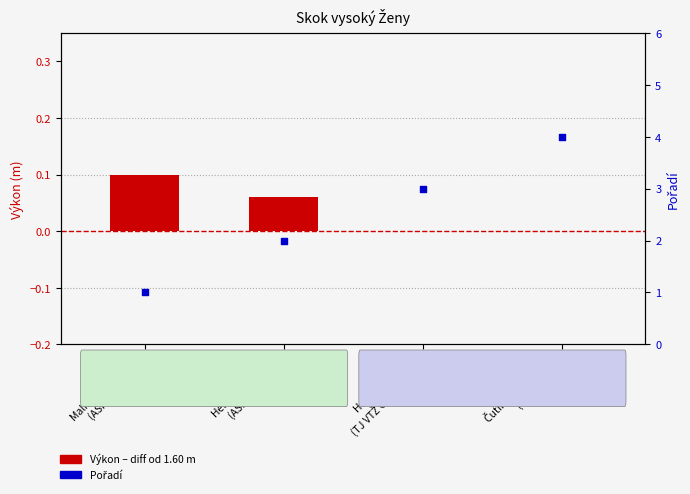

Which series reaches the minimum Y coordinate?

Výkon (diff from 1.60 m)